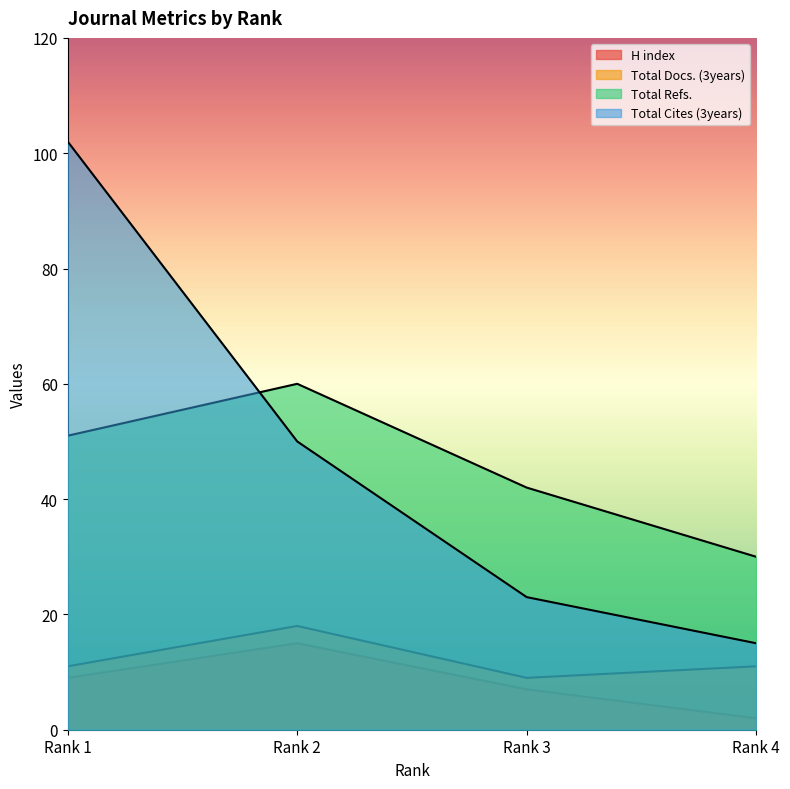

The value of Total Refs. at Rank 1 is 51. True or false?

True